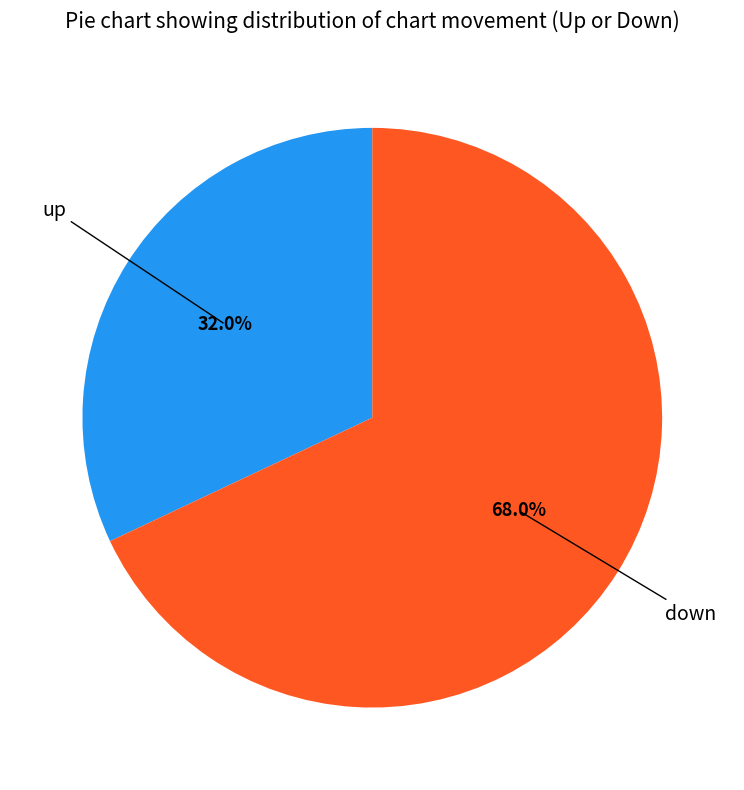

Is there any slice that represents more than half of the pie?

Yes